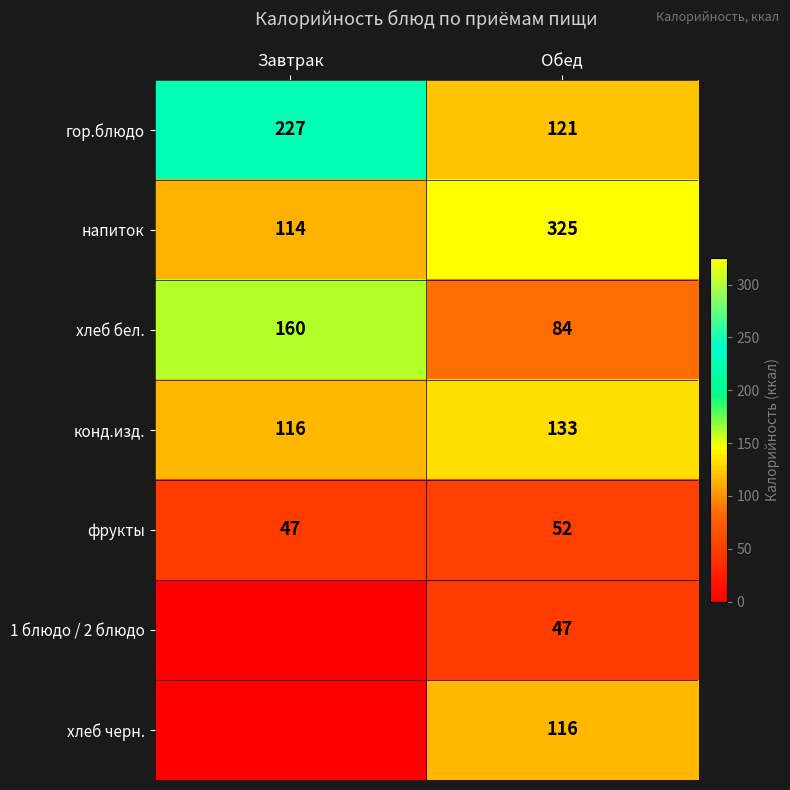

Is it true that напиток equals 325 at Обед?

True